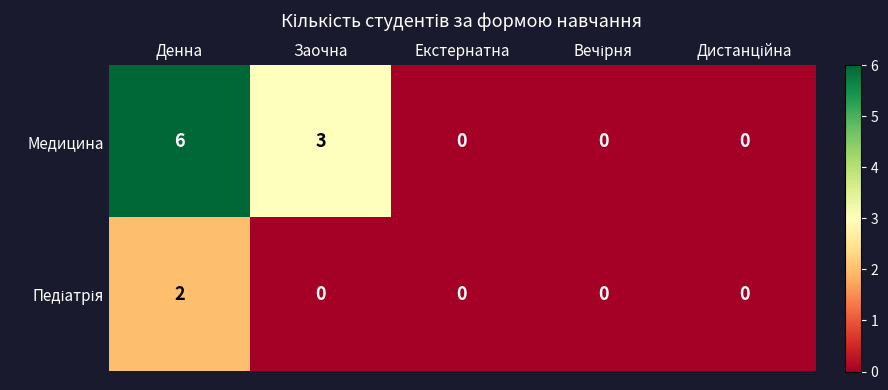

Which series has the widest spread of values?

Медицина